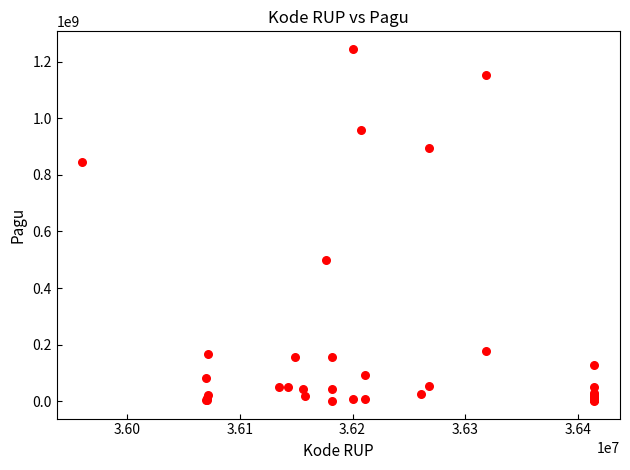

What Y value in the scatter plot is closest to 622840000?

499932000